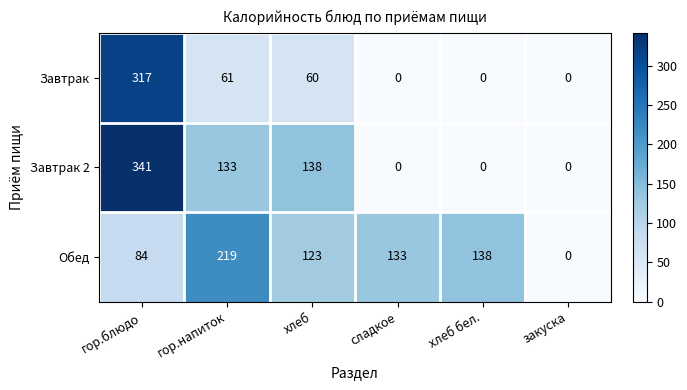

List the series in order of their overall mean, lowest first.

Завтрак, Завтрак 2, Обед